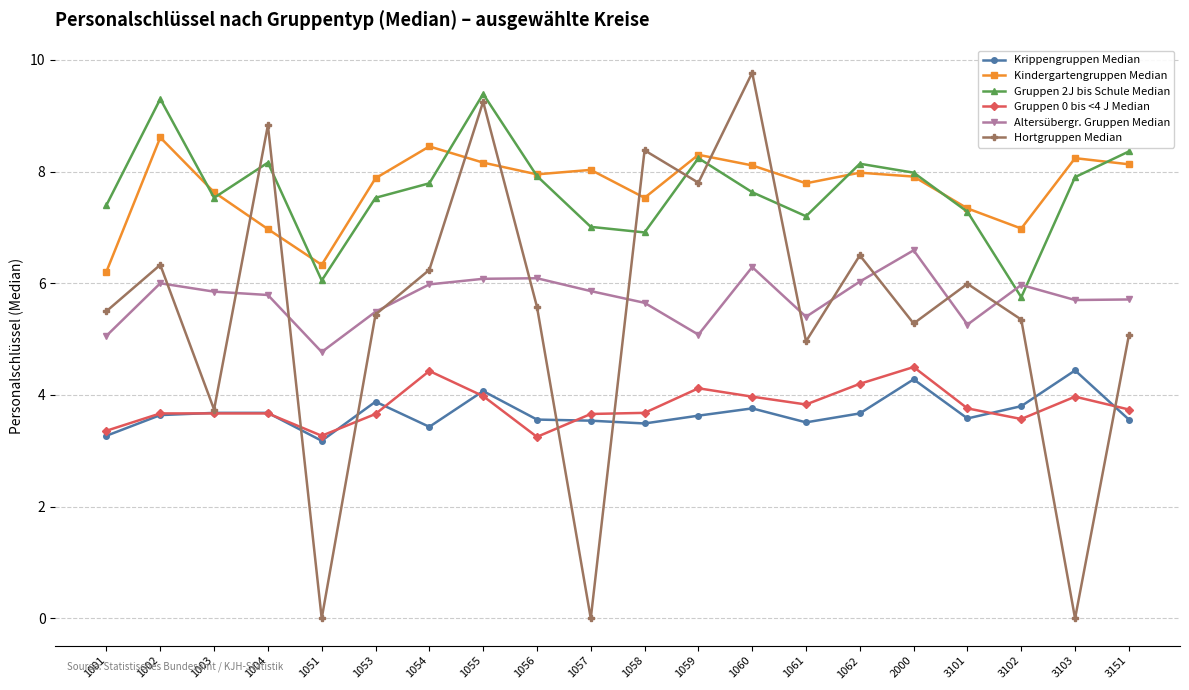

True or false: Altersübergr. Gruppen Median has more than 1 points higher than both neighbors.

True